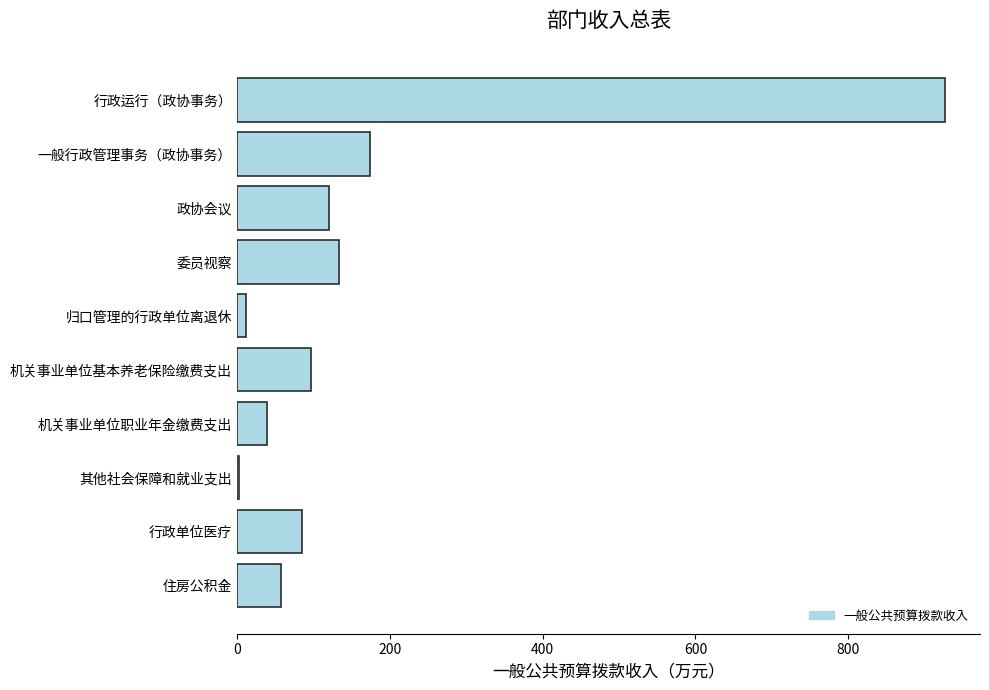

What value does the data have at 行政运行（政协事务）?

926.1